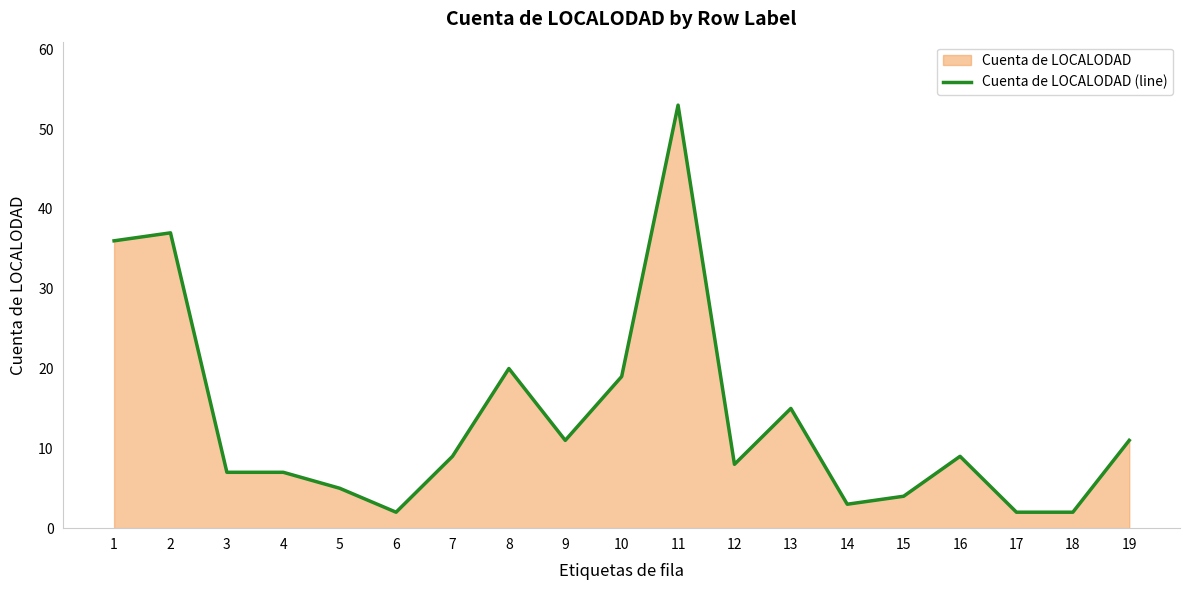

Which has a higher value, 14 or 15?

15